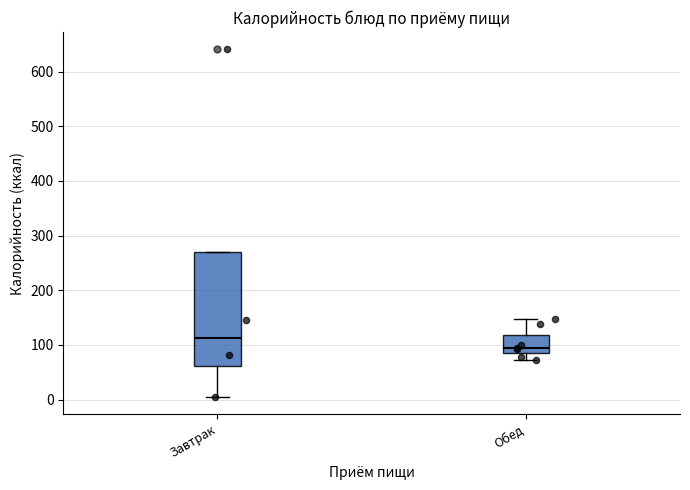

Reading left to right, read every box against the y-axis: the position of its median line, the range the box covers, and the ends of its whiskers. The values are not printed on the chart, so give them approximately, as read against the axis.

Завтрак: median 110, box 60 to 270, whiskers 0 to 270
Обед: median 90, box 80 to 120, whiskers 70 to 150